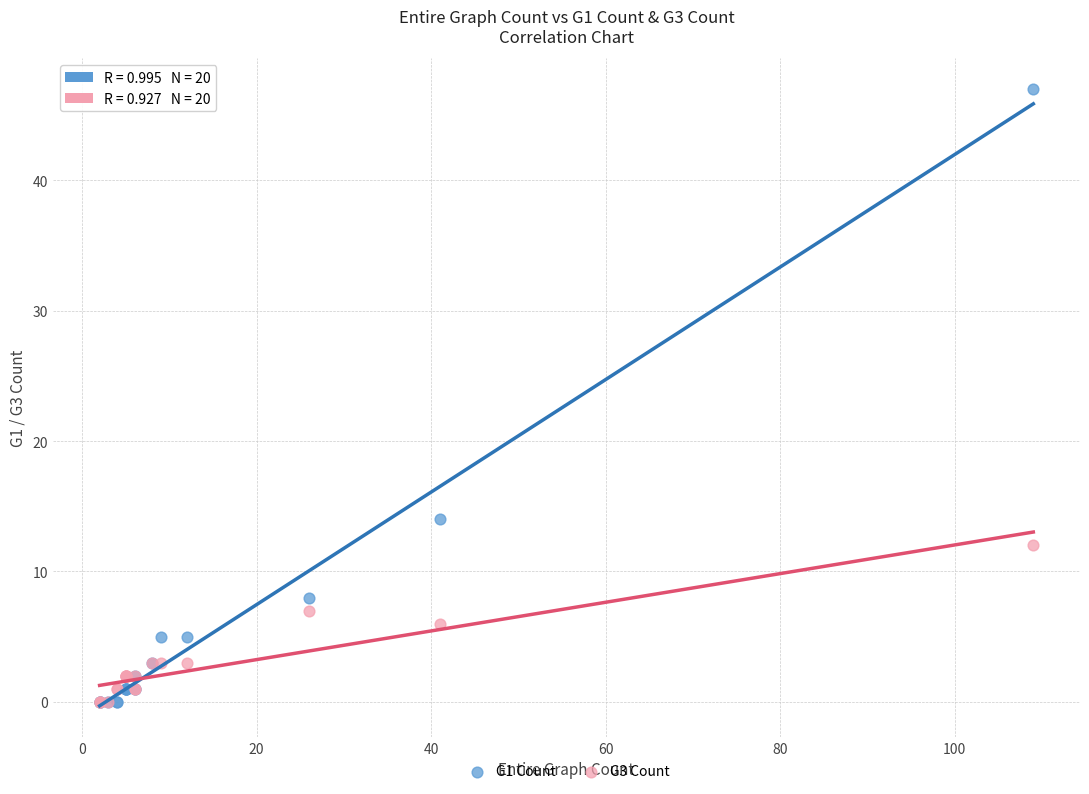

Across all series, what Y value is closest to 23?

14